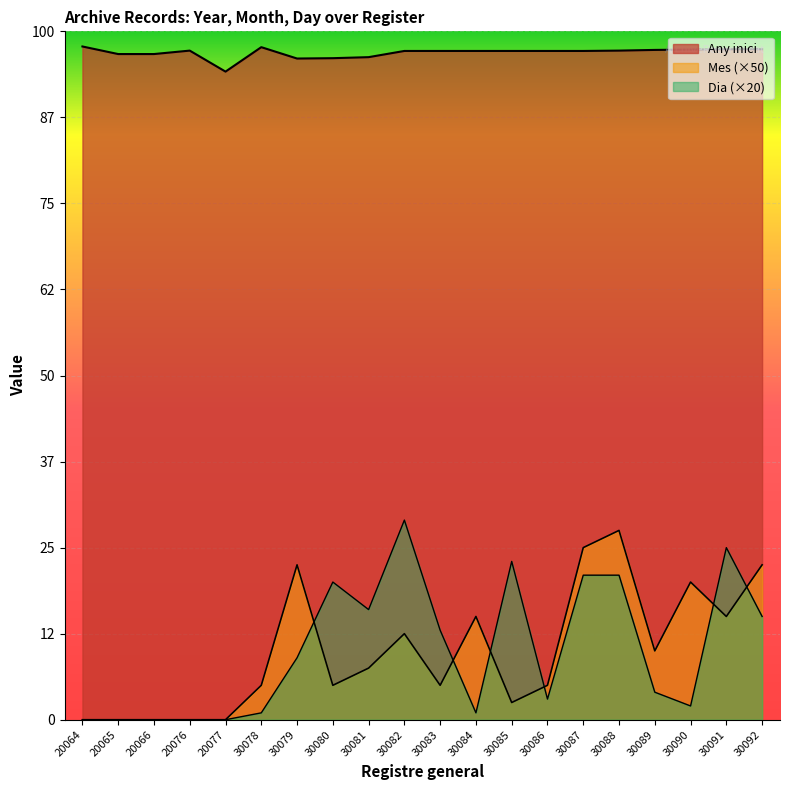

How many data points in Any inici are above 1943?

8